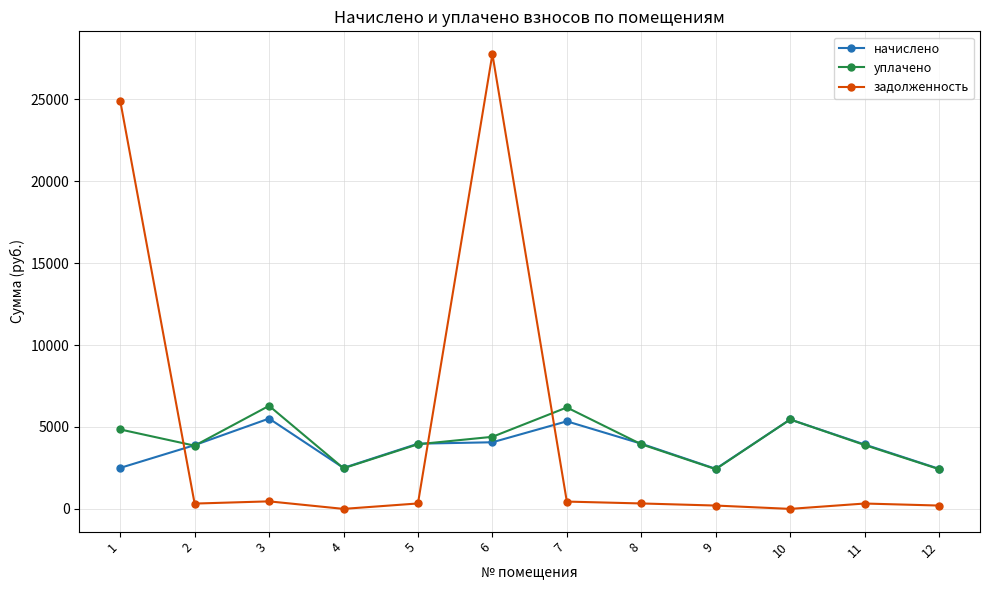

At which category is the sum across all series the highest?

6